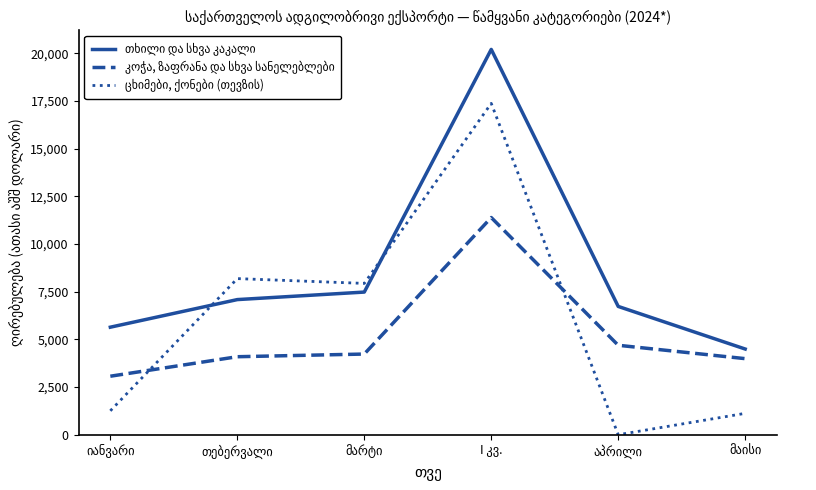

What is the greatest value displayed?

20201.2